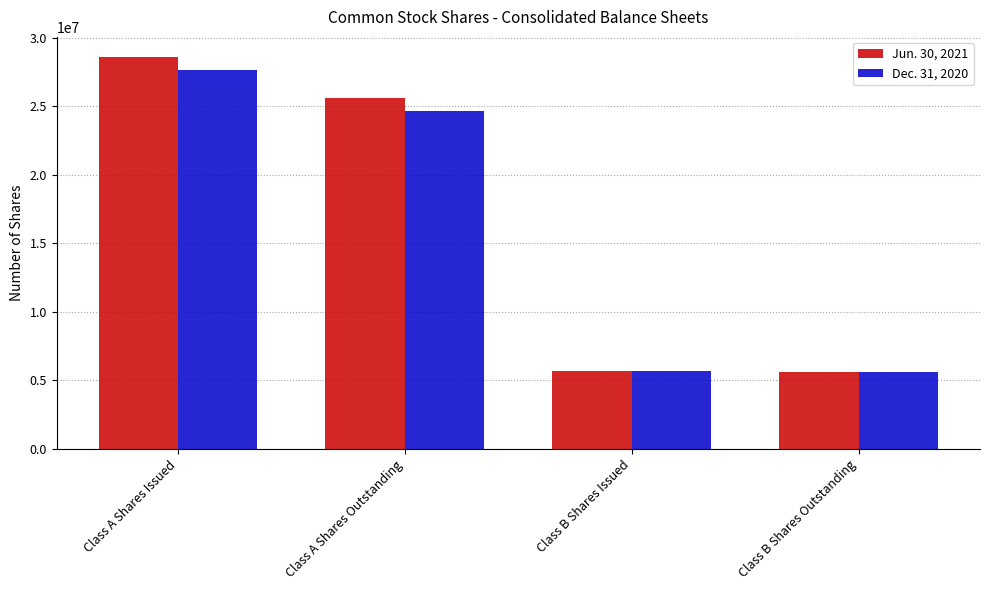

What is the value of the Dec. 31, 2020 bar at the 2nd from the left?

24649186